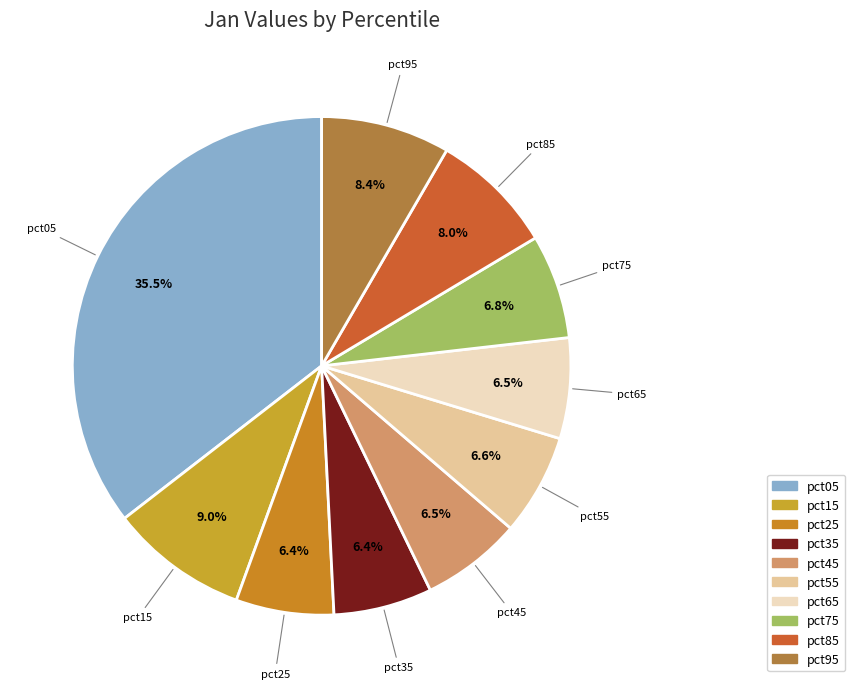

What portion of the pie excludes pct85?

92.0%